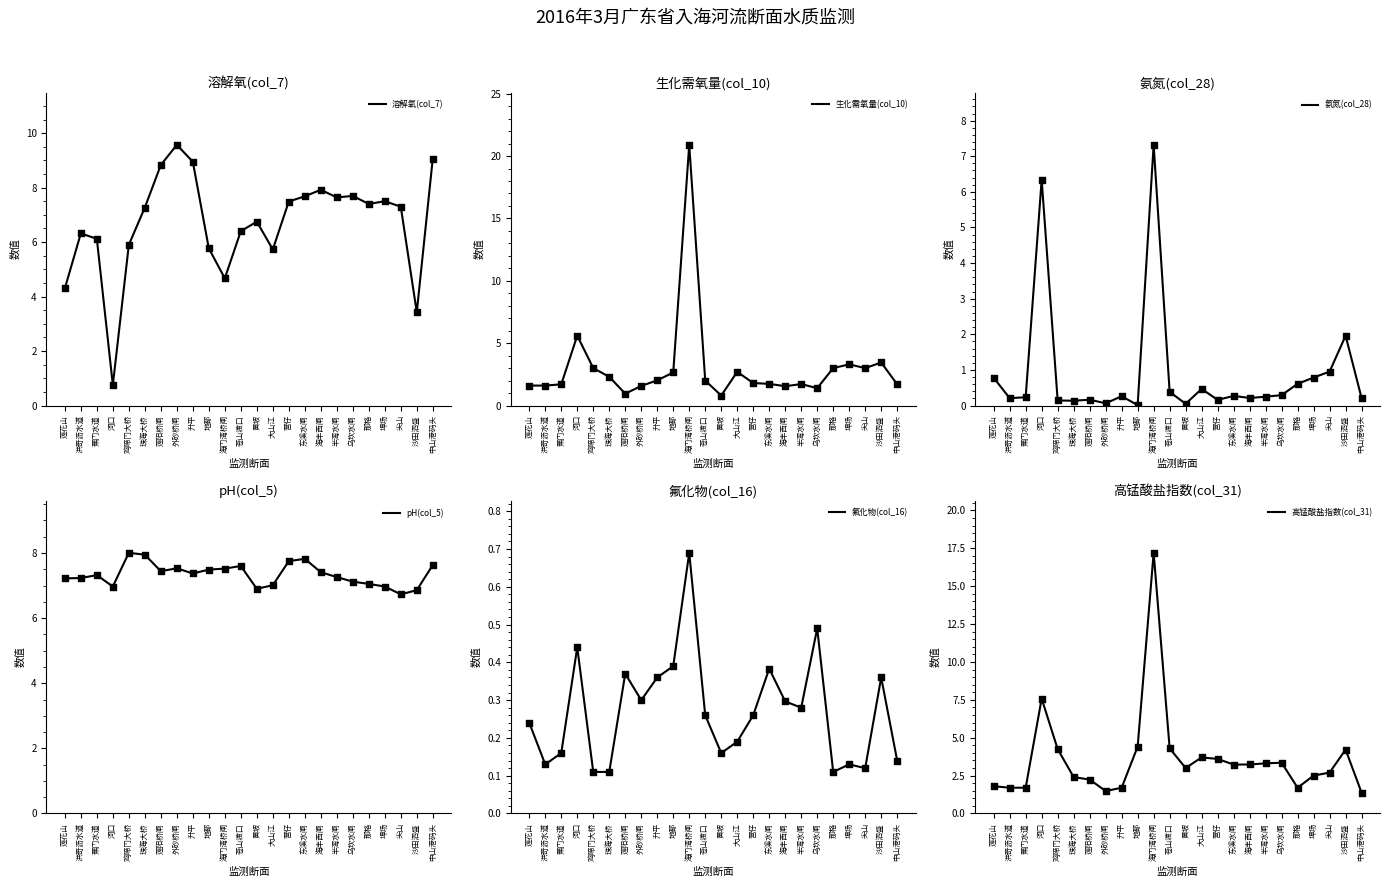

What is the total value across all series at 海门湾桥闸?

58.3